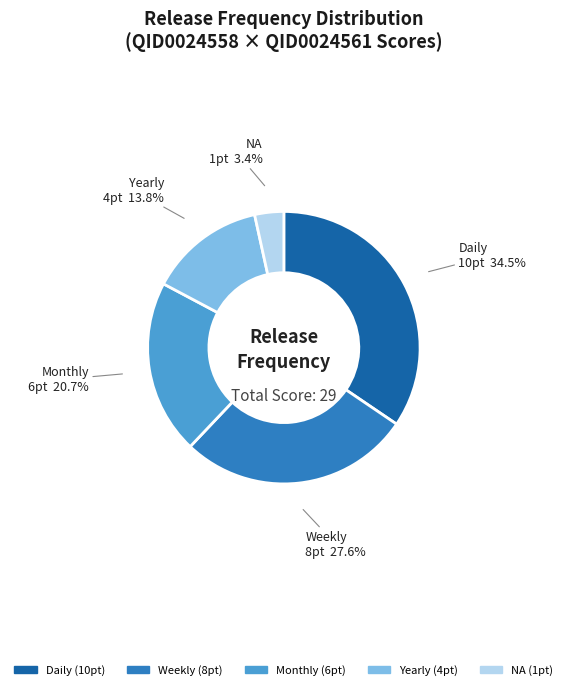

Which slice is the smallest?

NA